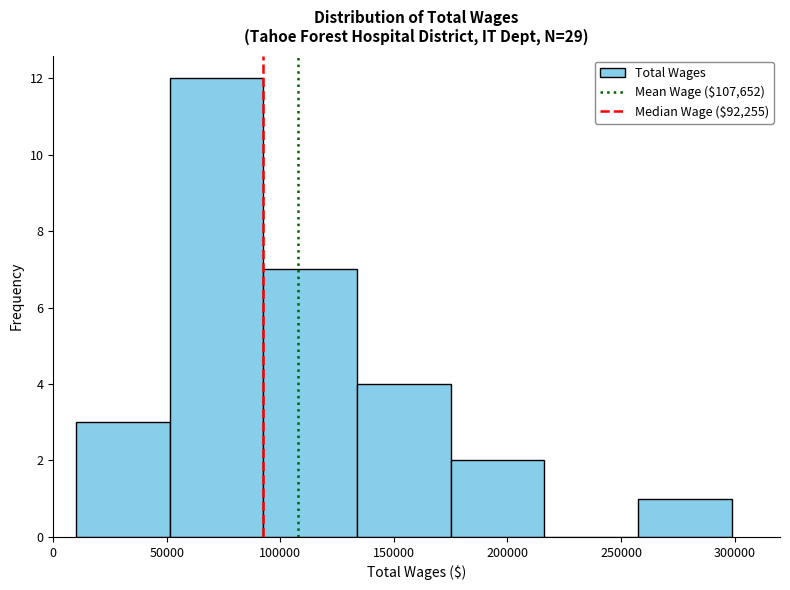

Reading left to right, transcribe this chart: for each bar, give the range it covers on the x-axis and its height. Neither the bar edges nor the heights are printed on the chart, so give them approximately, as read against the axes.

10000 to 50000: 3
50000 to 90000: 12
90000 to 135000: 7
135000 to 175000: 4
175000 to 215000: 2
215000 to 260000: 0
260000 to 300000: 1